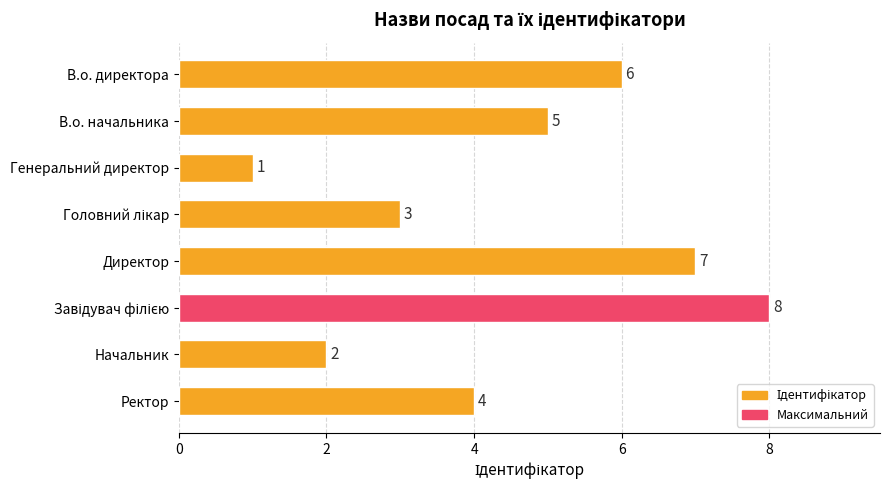

Where is the data nearest to the value 4?

Ректор